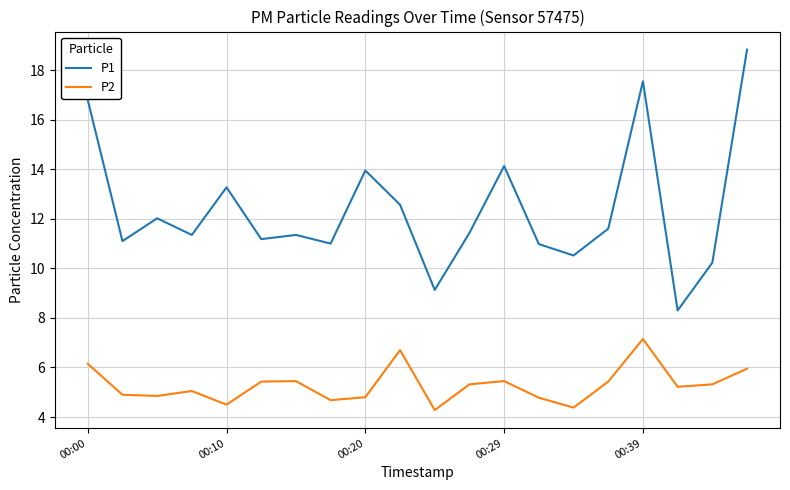

What is the sum of all P2 values?

105.8